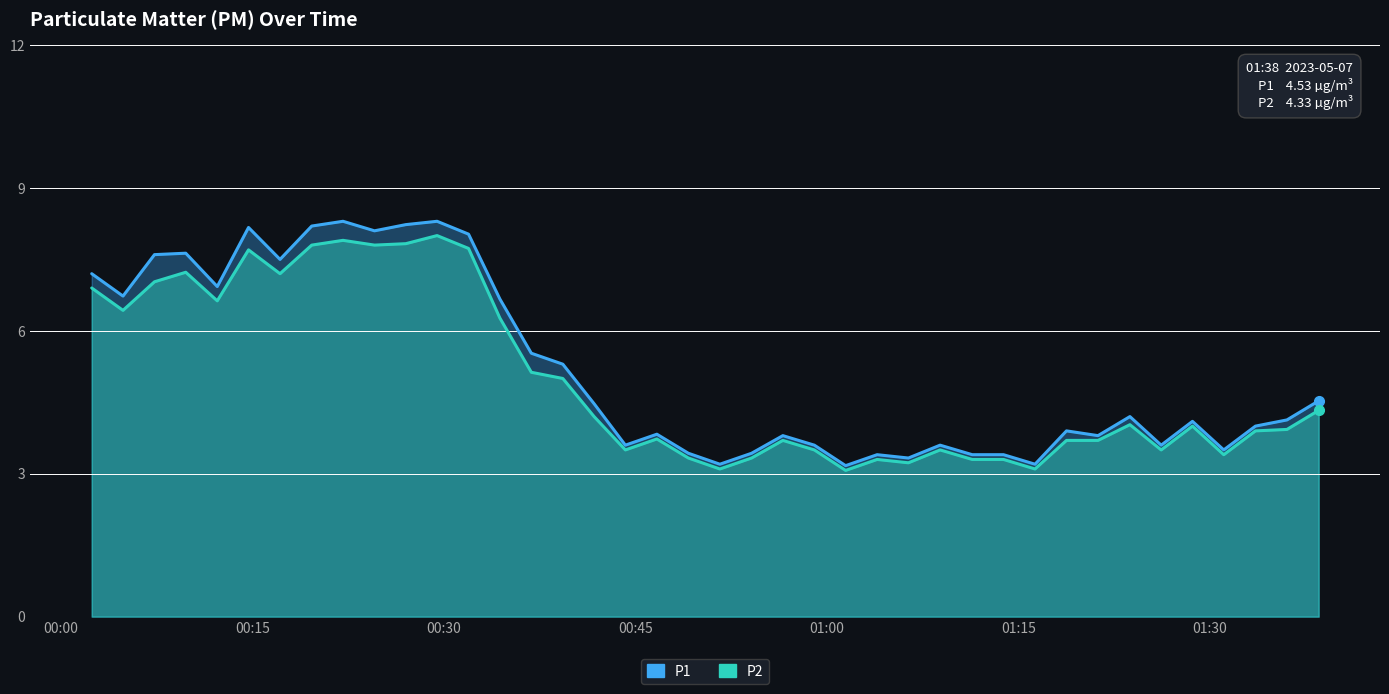

True or false: P1 and P2 cross at least once.

False